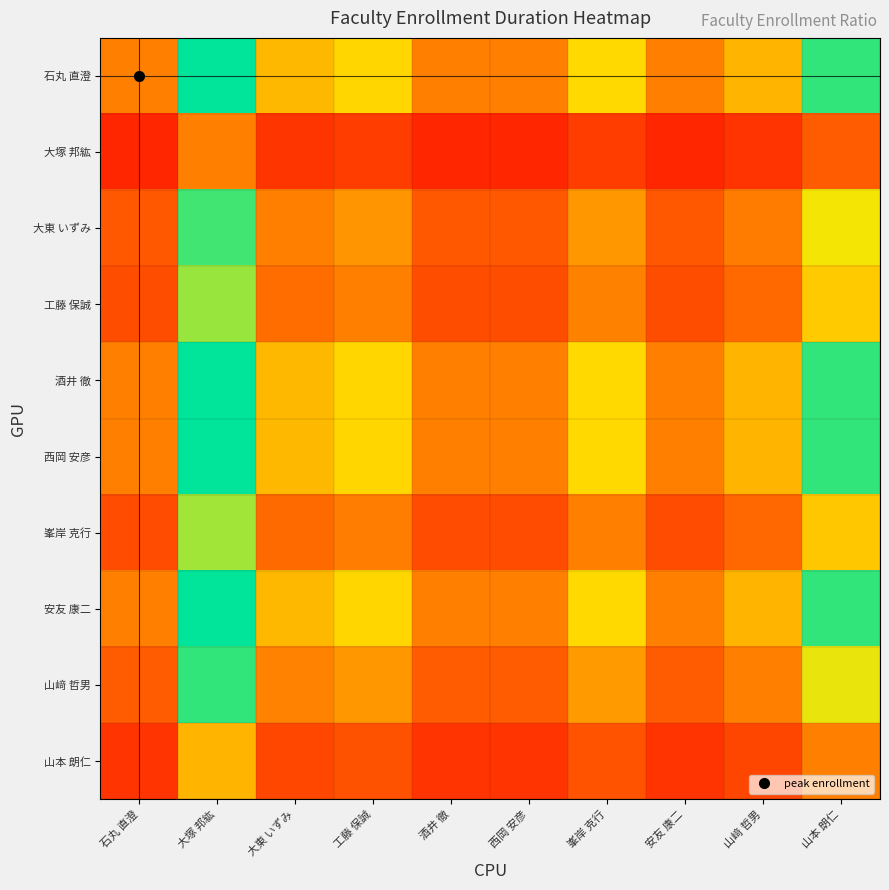

What is the spread (max minus min) of values at 安友 康二?

0.7